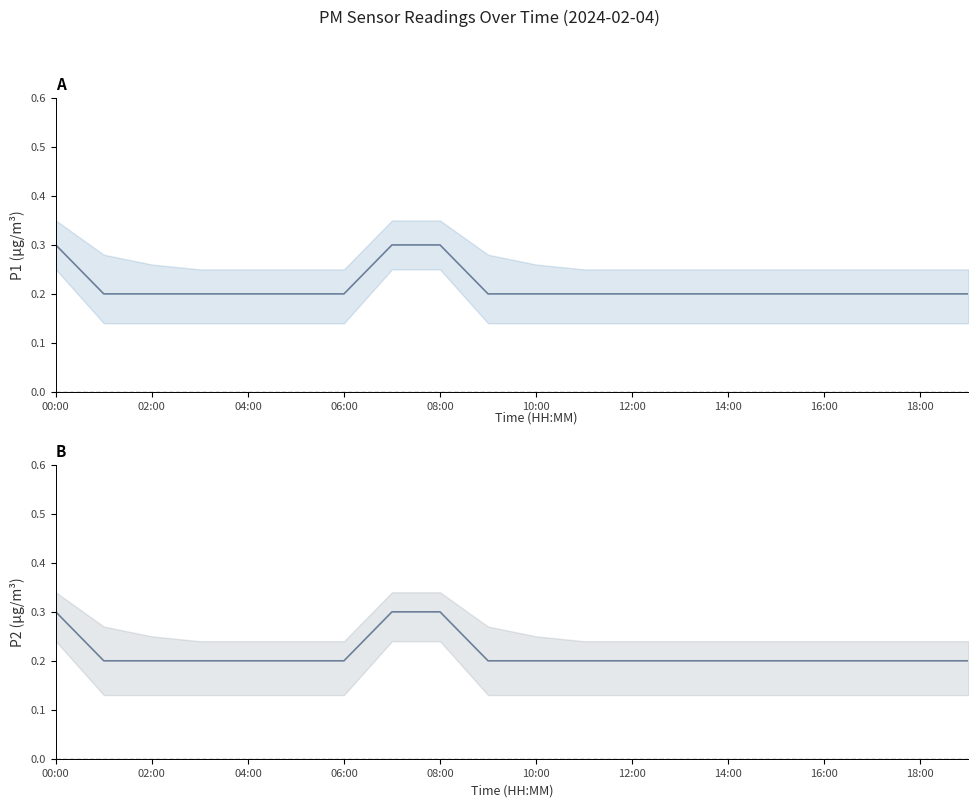

Which label corresponds to the largest value in the chart?

00:00